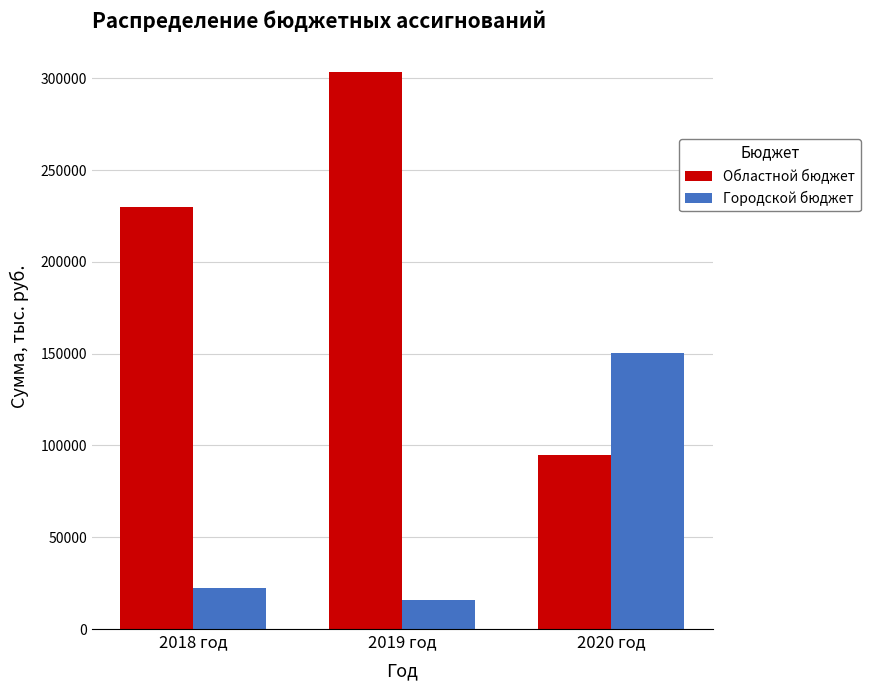

What position from the left is 2018 год?

1